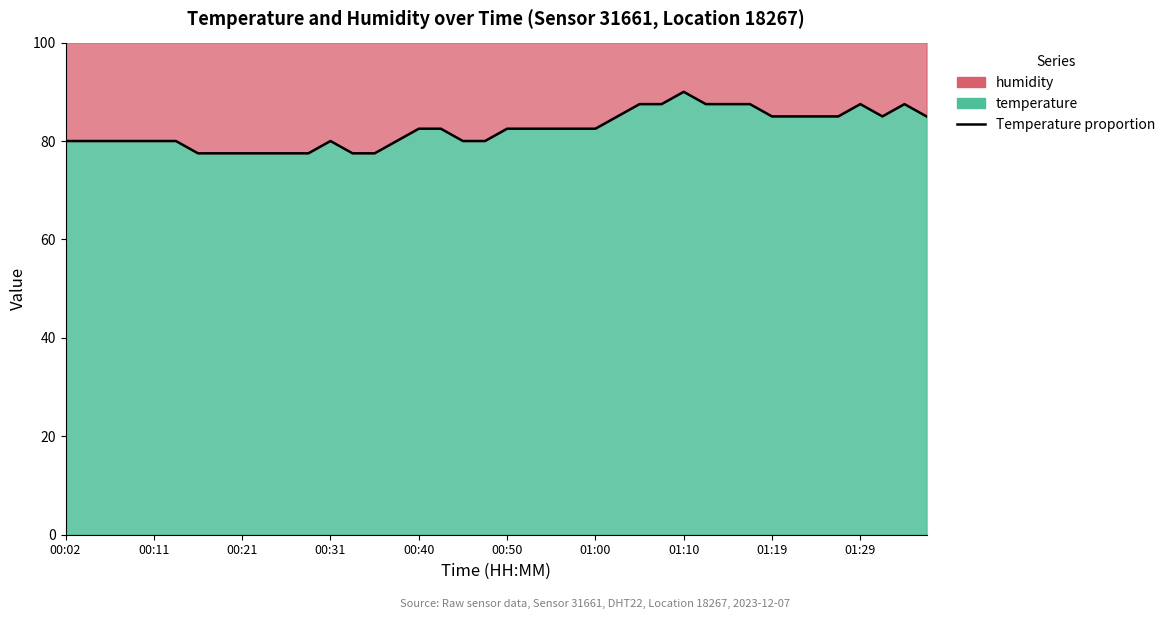

How many values are between 80 and 85?

24